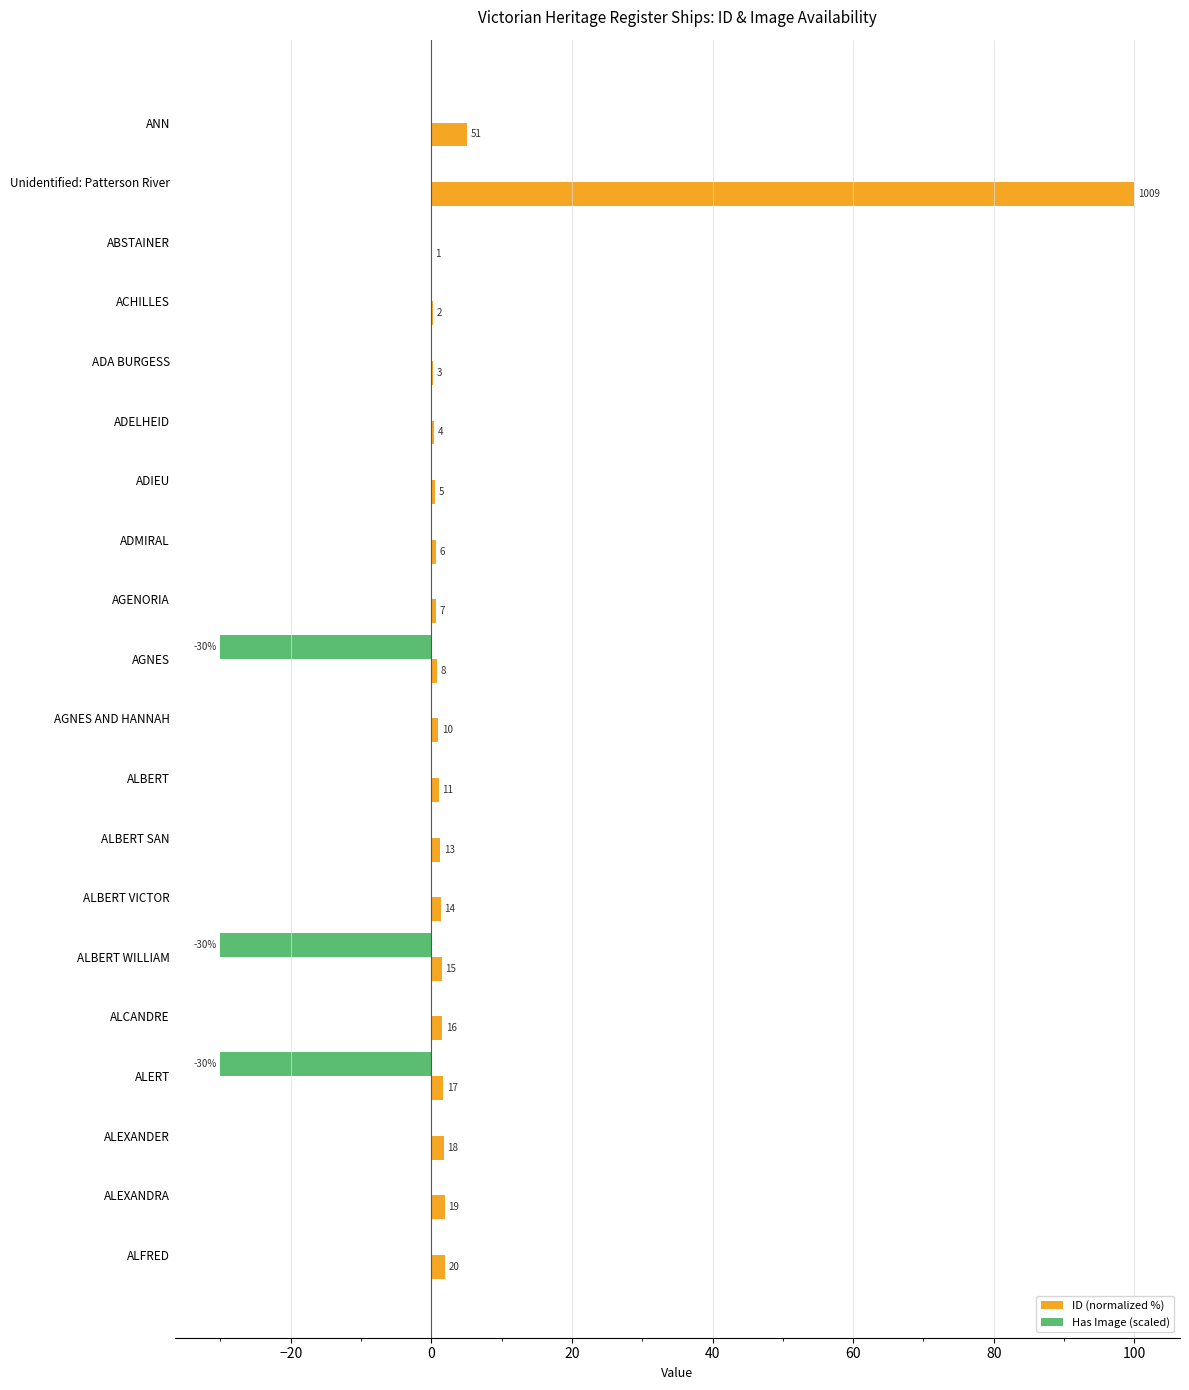

Reading right to left, extract all data points from this chart.

ID (normalized %): 2.0	1.9	1.8	1.7	1.6	1.5	1.4	1.3	1.1	1.0	0.8	0.7	0.6	0.5	0.4	0.3	0.2	0.1	100.0	5.1
Has Image (scaled): 0.0	0.0	0.0	-30.0	0.0	-30.0	0.0	0.0	0.0	0.0	-30.0	0.0	0.0	0.0	0.0	0.0	0.0	0.0	0.0	0.0